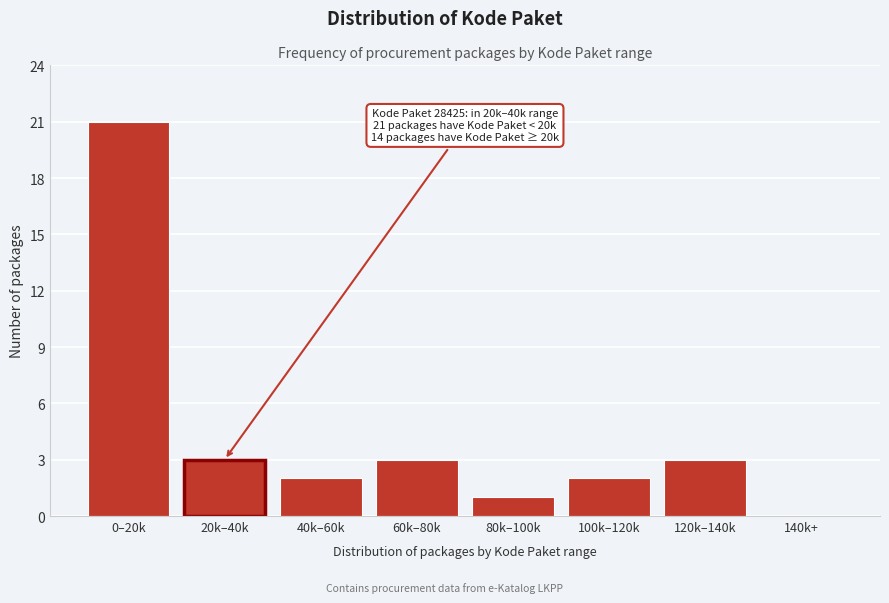

Reading right to left, extract all data points from this chart.

140k+=0	120k–140k=3	100k–120k=2	80k–100k=1	60k–80k=3	40k–60k=2	20k–40k=3	0–20k=21